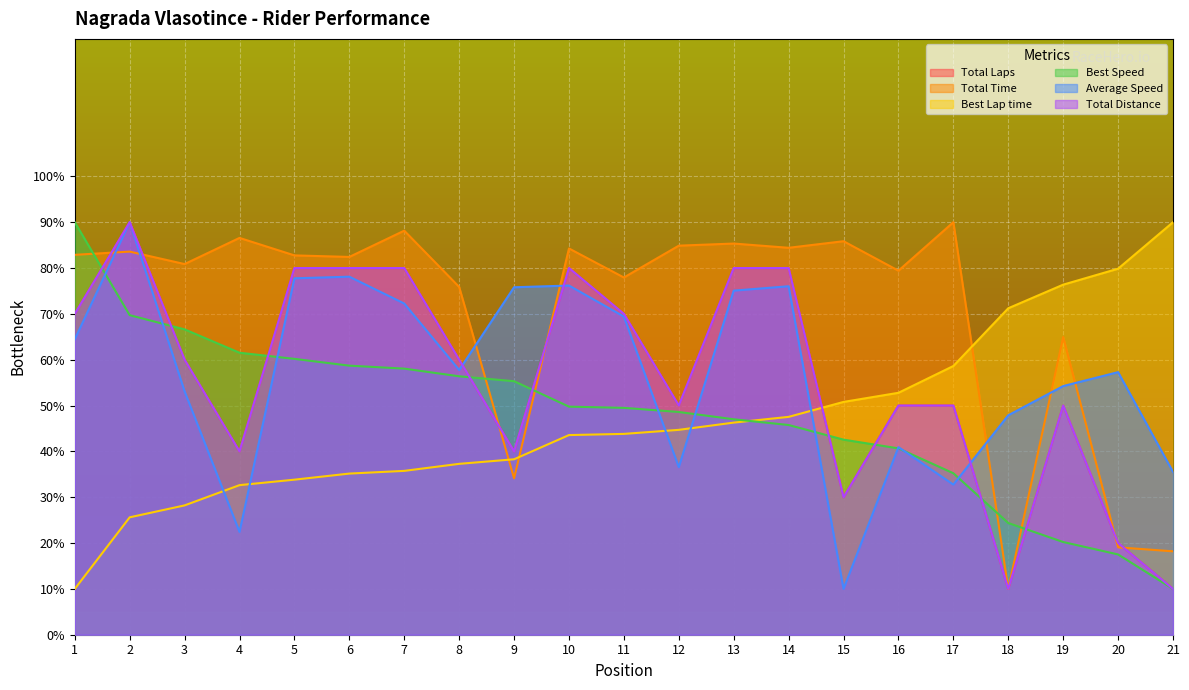

What value does the Best Lap time series have at 7?

35.7